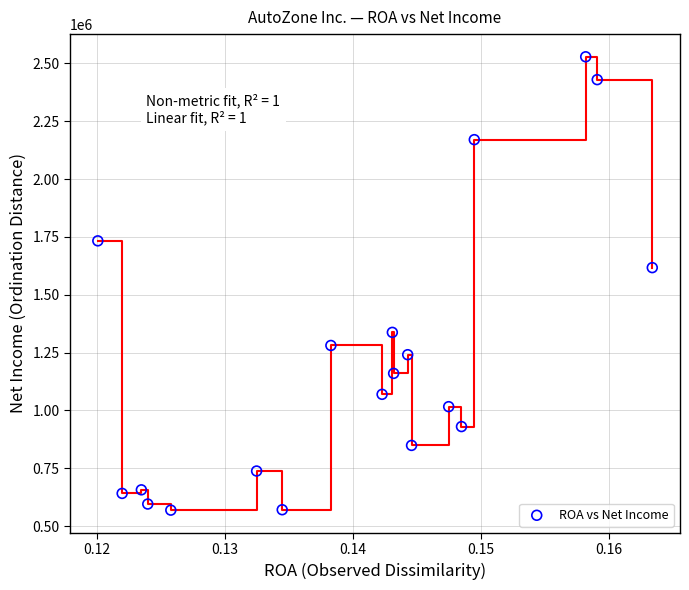

What is the range of Y values (max minus min)?

1959151